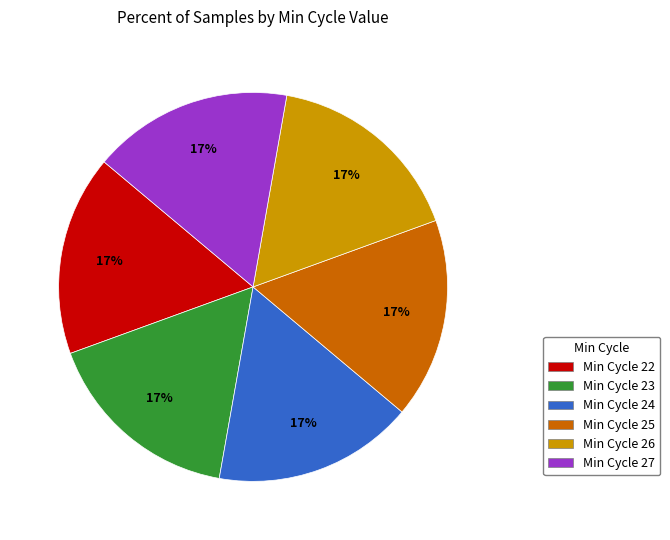

Is there a majority slice in this chart?

No